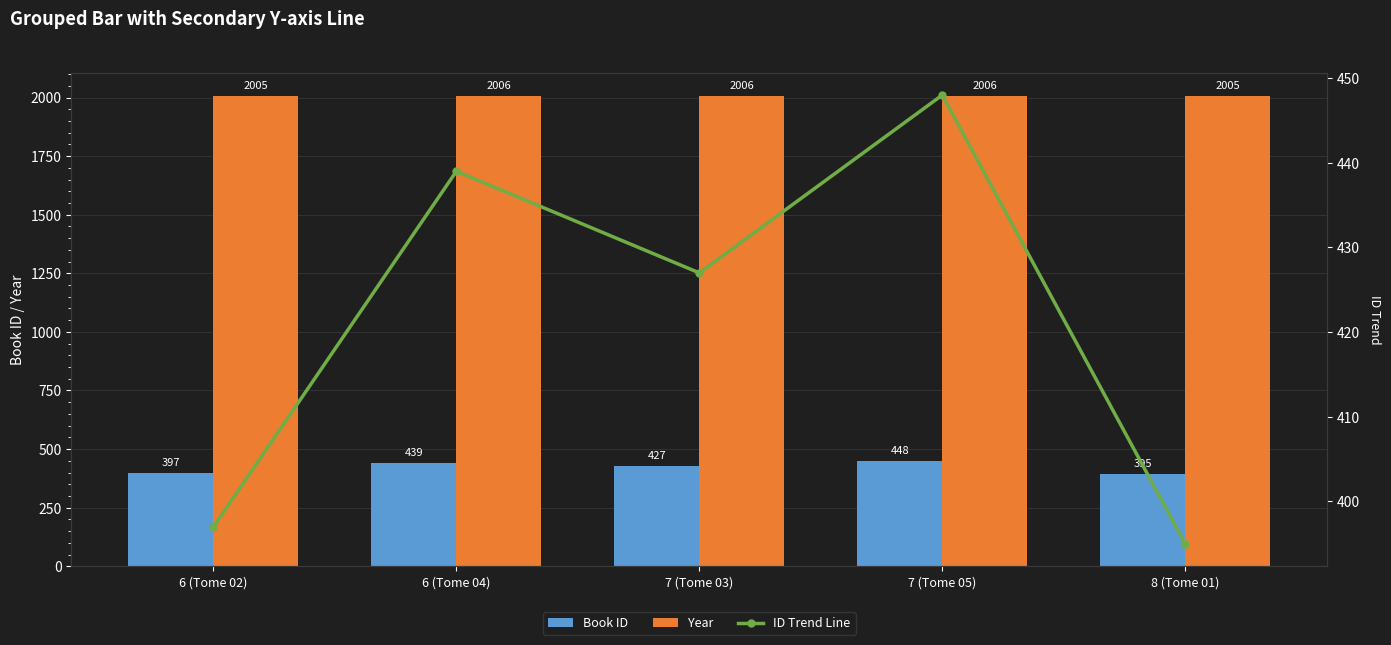

Between 7 (Tome 05) and 8 (Tome 01), which is larger?

7 (Tome 05)